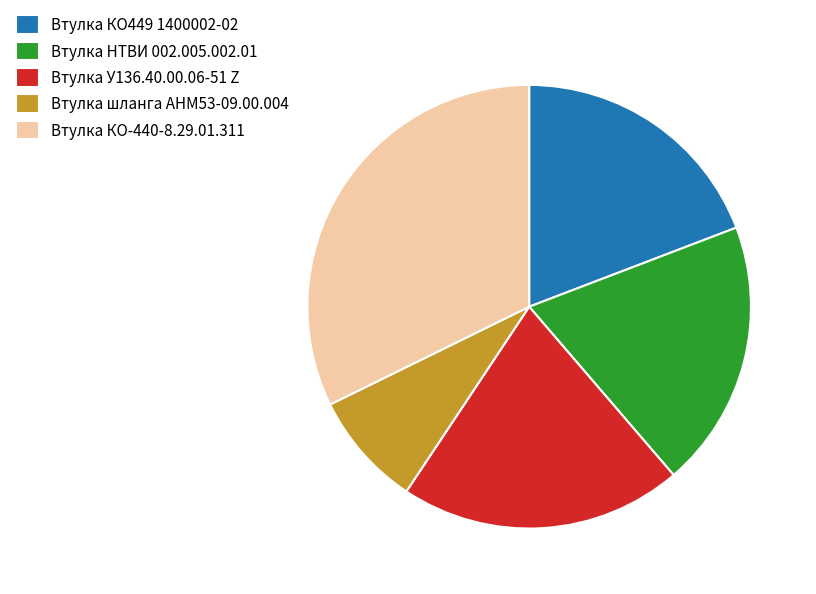

Does Втулка КО449 1400002-02 account for over 50% of the chart?

No